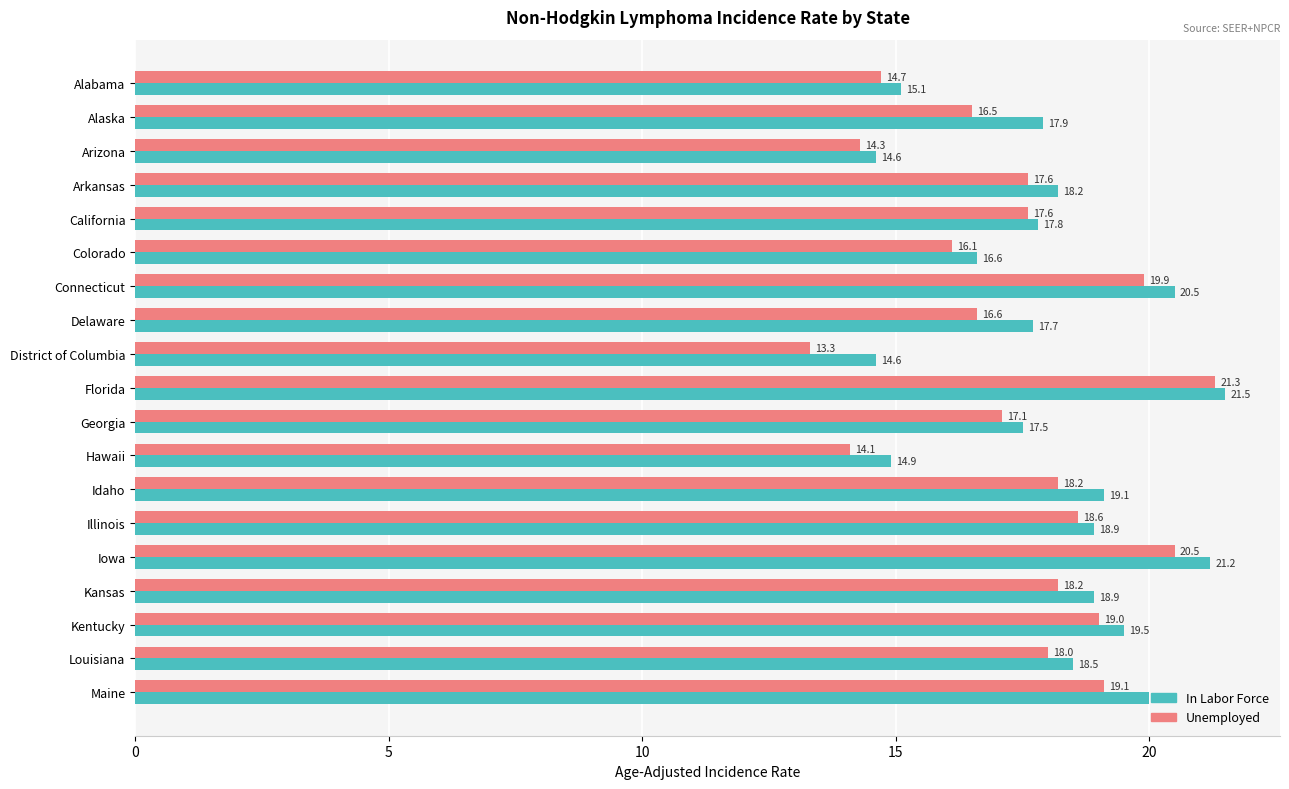

Which series has the largest total across all categories?

In Labor Force